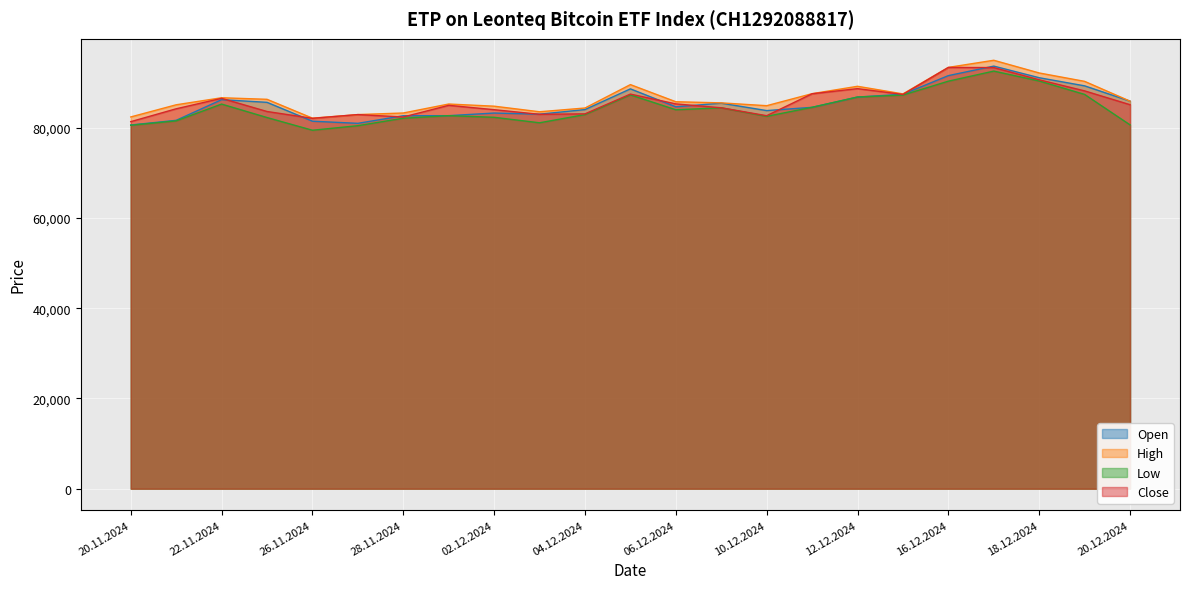

Which label corresponds to the smallest value in the chart?

26.11.2024